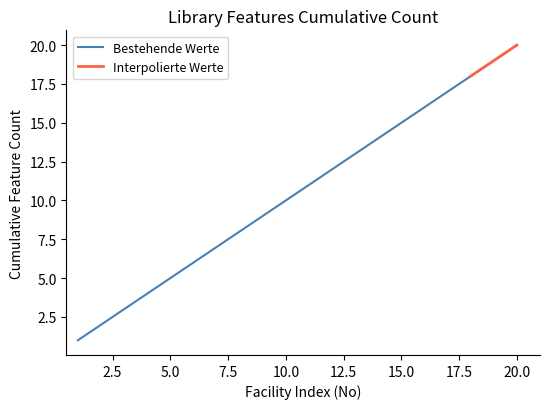

List the labels in order of value, smallest first.

1, 2, 3, 4, 5, 6, 7, 8, 9, 10, 11, 12, 13, 14, 15, 16, 17, 18, 19, 20